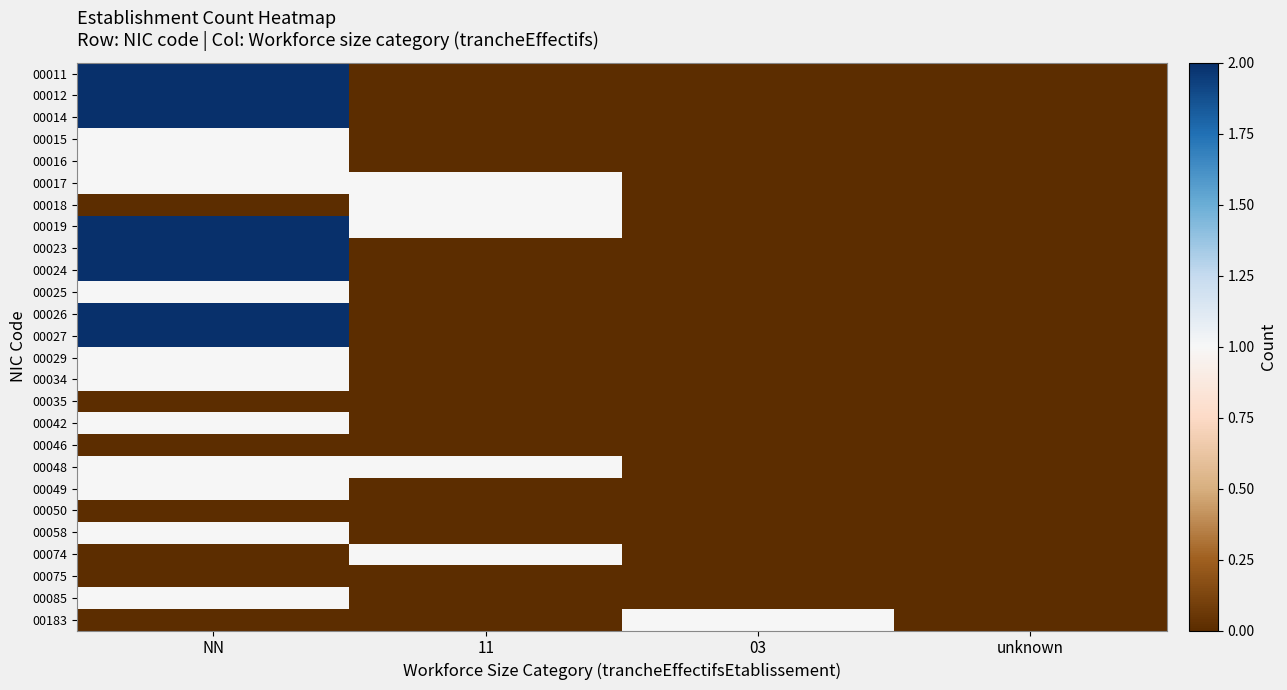

Which has a higher value, 03 or 11?

03